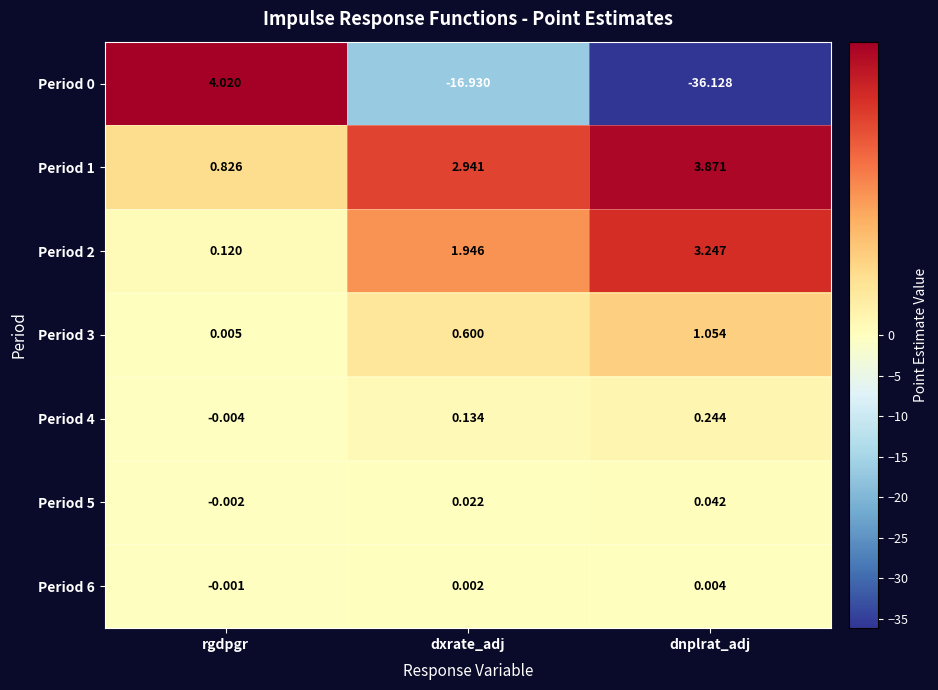

Which category has the highest value across all series?

rgdpgr